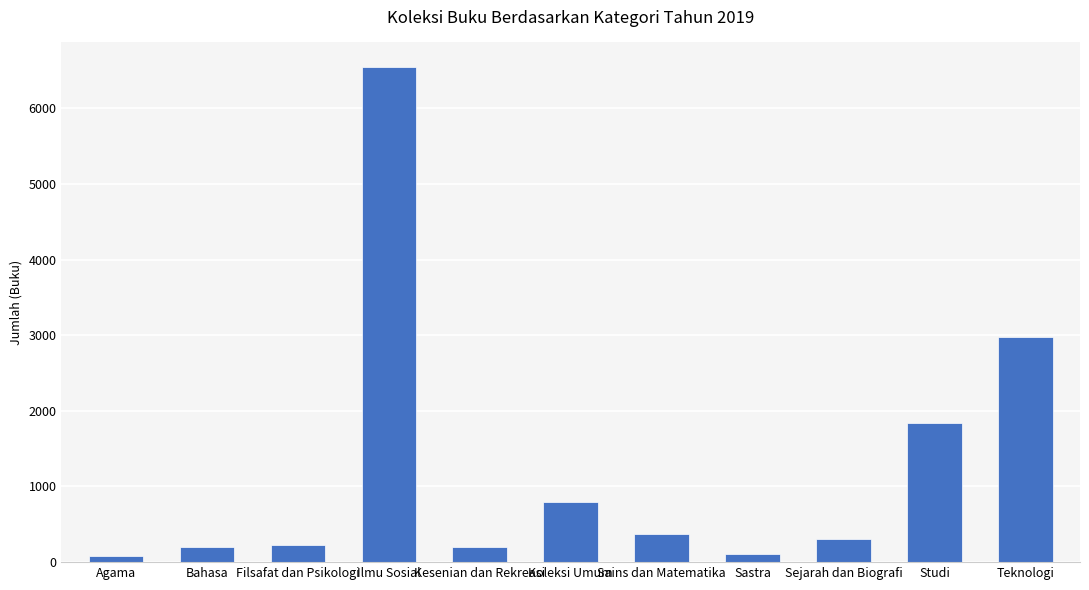

How many data points are less than 302?

5